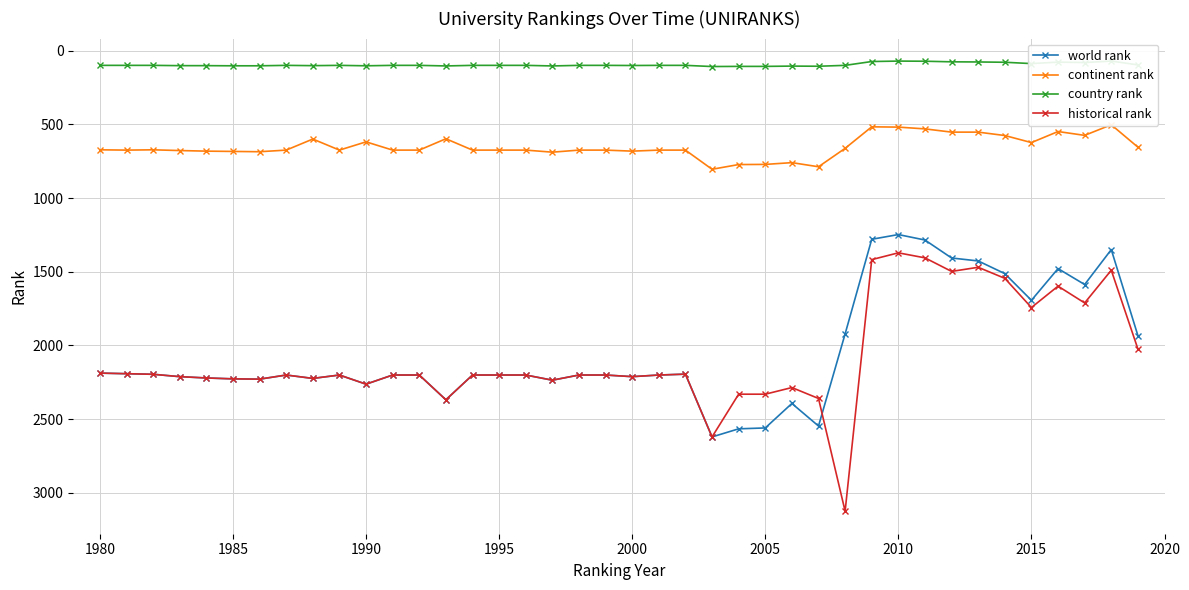

What are all the series names shown in the legend?

world rank, continent rank, country rank, historical rank